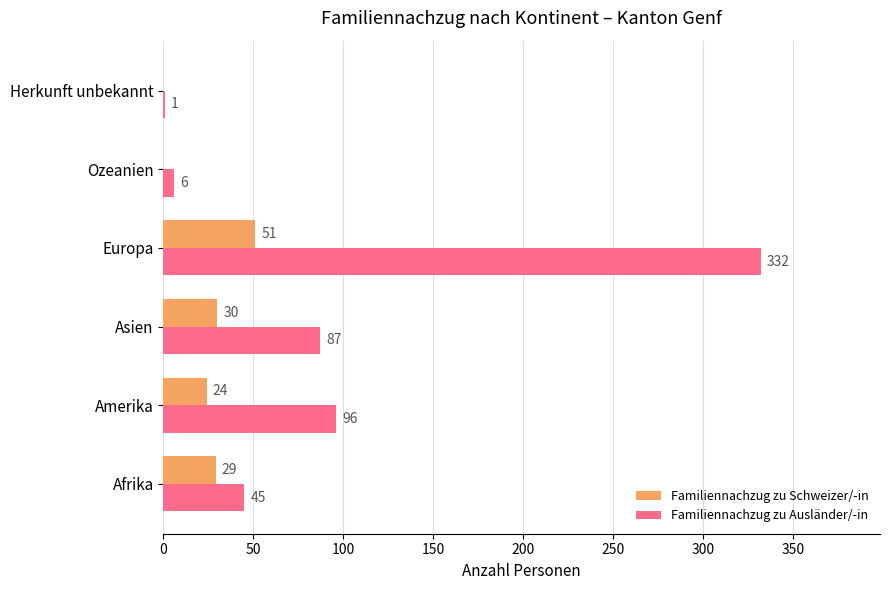

What is the maximum value for Familiennachzug zu Schweizer/-in?

51